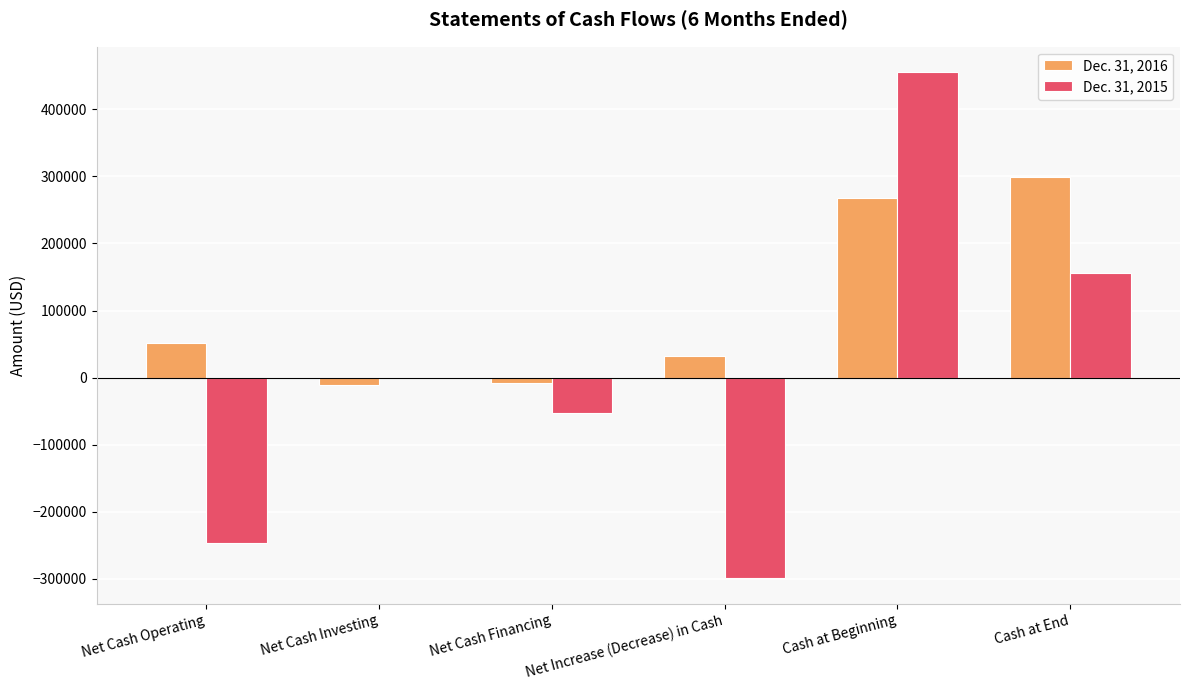

What is the total value across all series at Net Cash Operating?

-194747